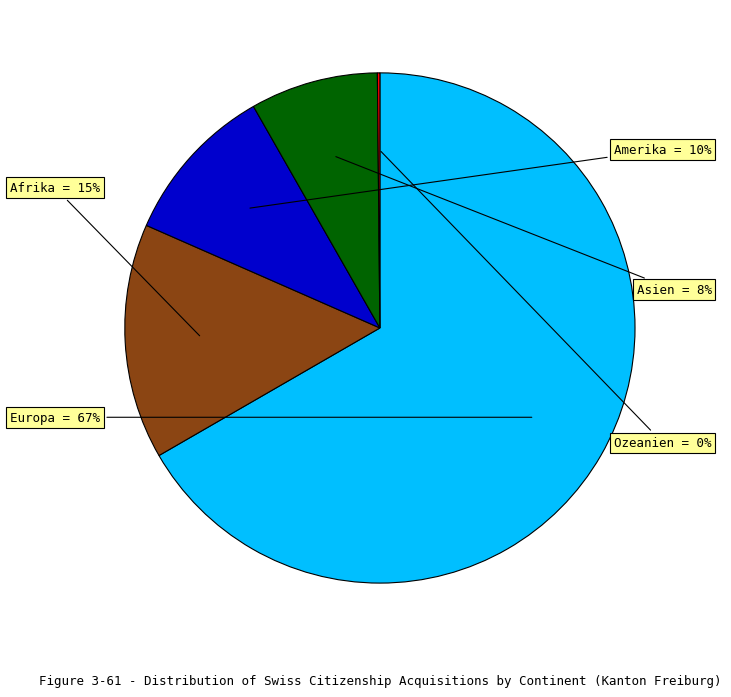

Do Europa and Asien together represent more than half of the pie?

Yes